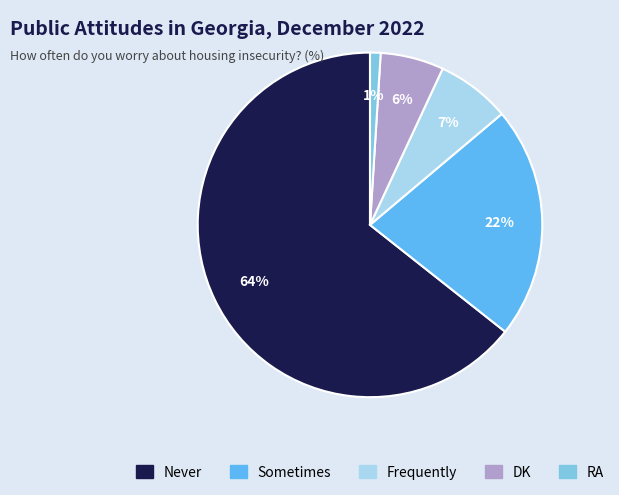

Rank the categories by value from lowest to highest.

RA, DK, Frequently, Sometimes, Never